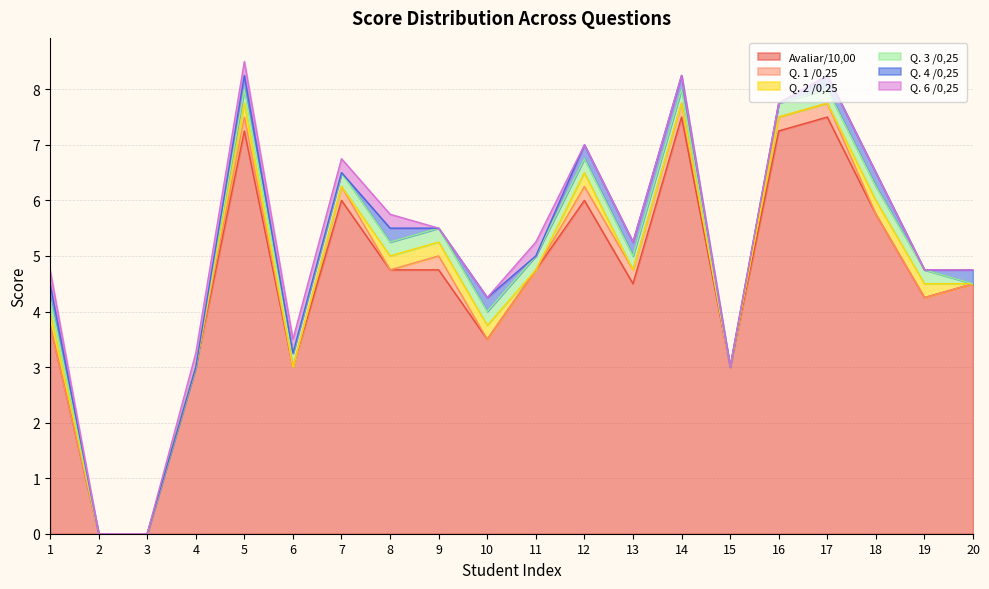

The value of Q. 4 /0,25 at 14 is 0.2. True or false?

True